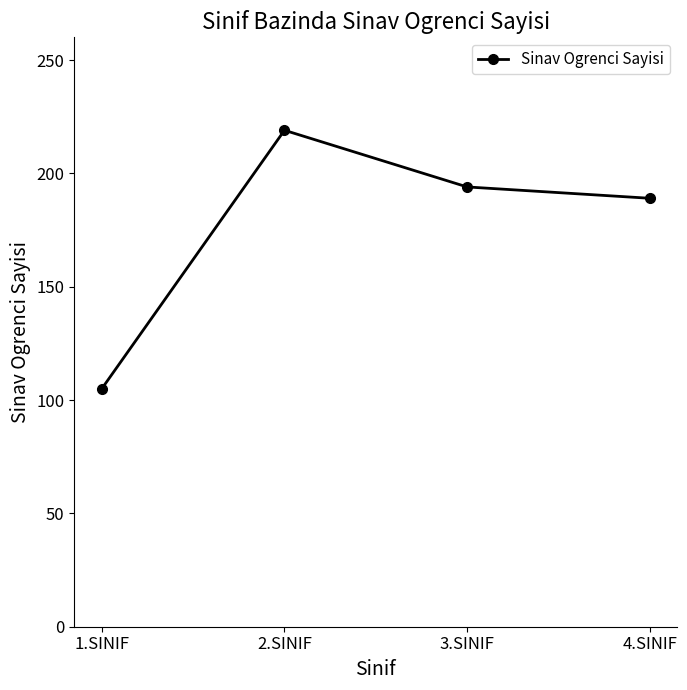

How many lines are shown in the chart?

1